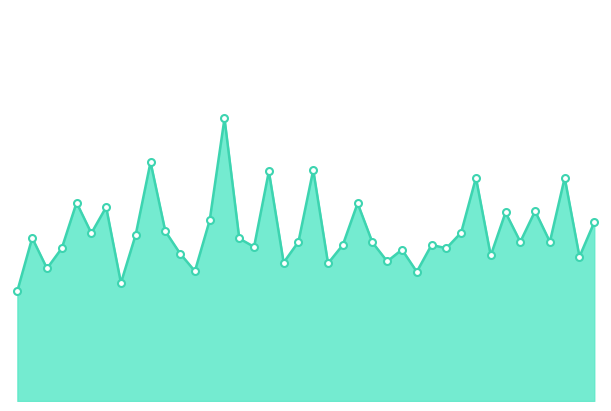

What is the difference between the maximum and second lowest values?

8.4